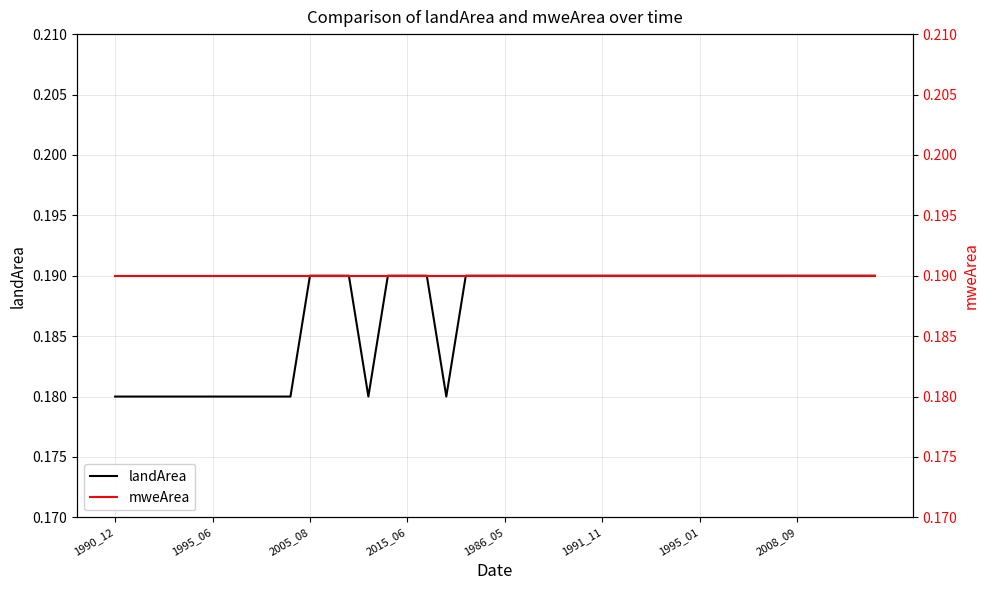

Does the chart display data point markers on the line(s)?

No